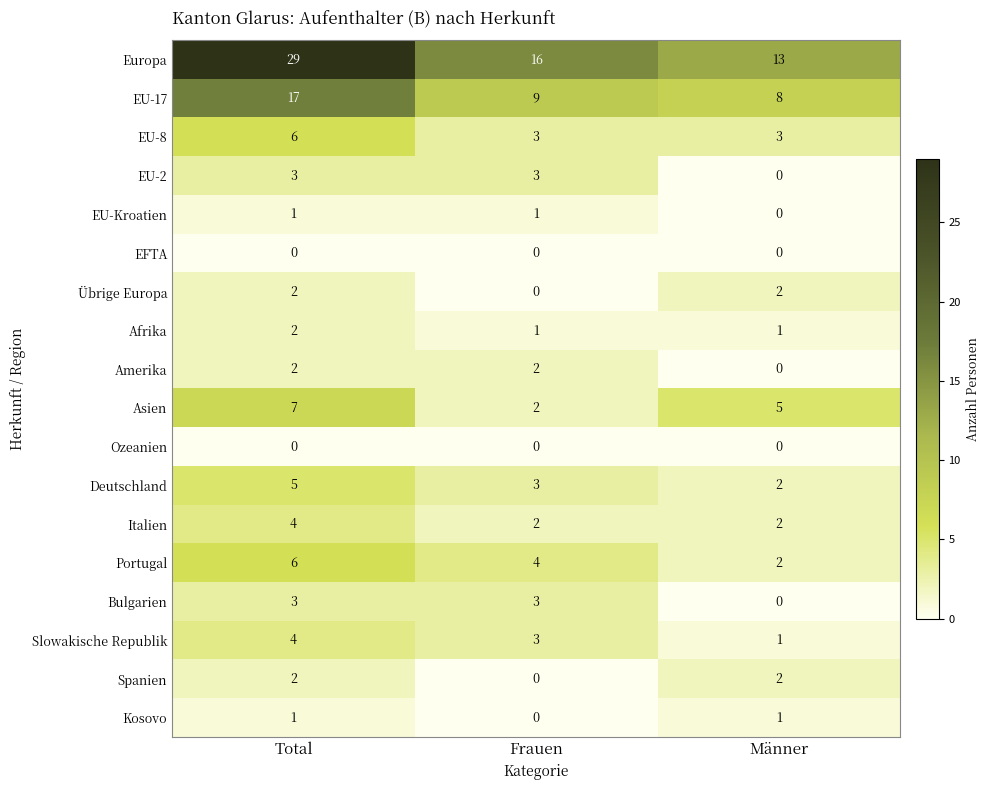

True or false: EU-2 has a value of 3 at Frauen.

True